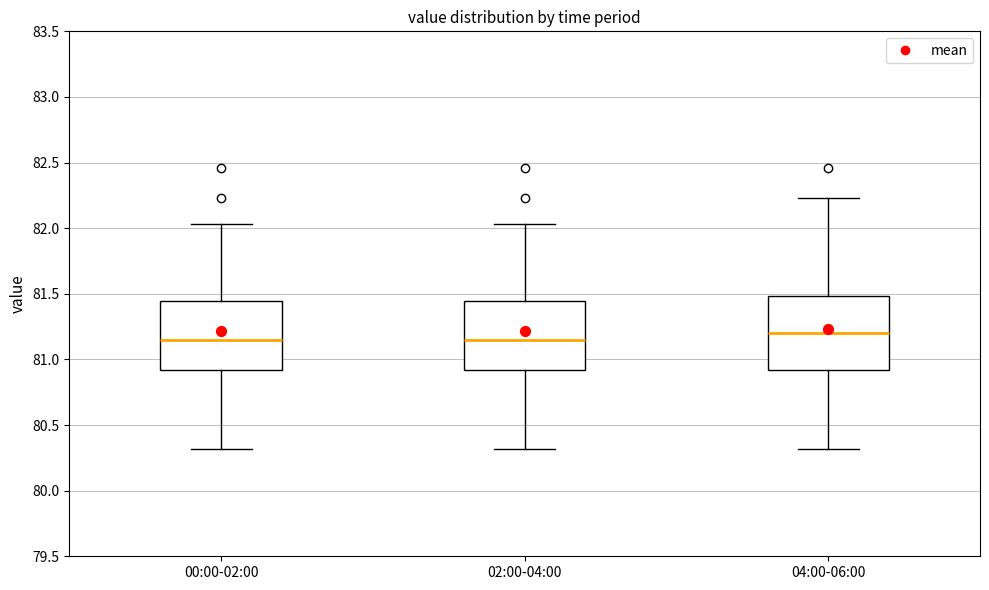

Reading left to right, transcribe this box plot: for each box, give where its median line is, the range the box spans, and where its two whiskers end, as read against the y-axis. The values are not printed on the chart, so give them approximately, as read against the axis.

00:00-02:00: median 81.15, box 80.90 to 81.45, whiskers 80.30 to 82.05
02:00-04:00: median 81.15, box 80.90 to 81.45, whiskers 80.30 to 82.05
04:00-06:00: median 81.20, box 80.90 to 81.50, whiskers 80.30 to 82.25